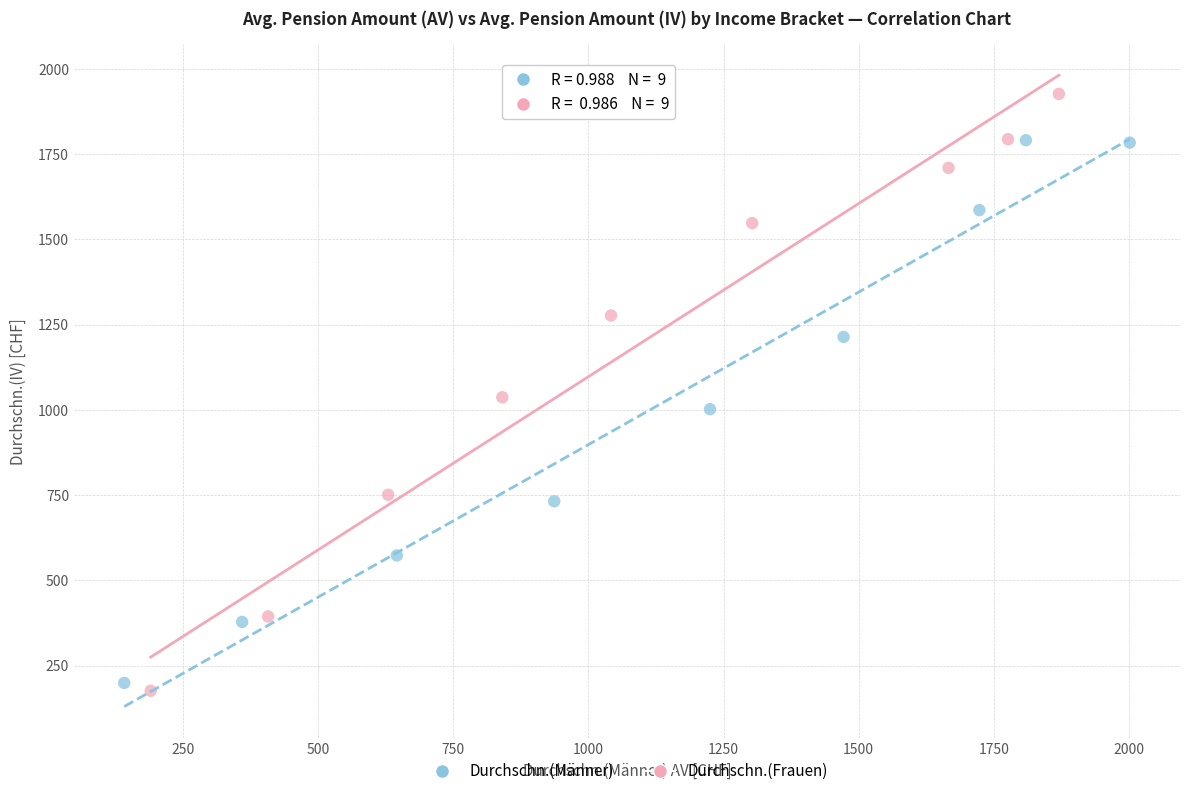

Which series reaches the maximum Y coordinate?

Durchschn.(Frauen)